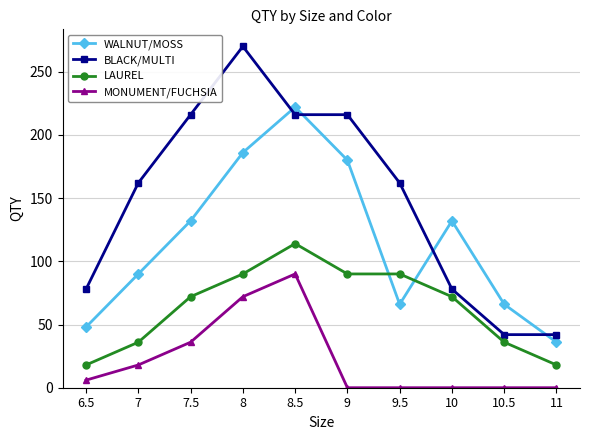

What is the average value of the BLACK/MULTI series?

148